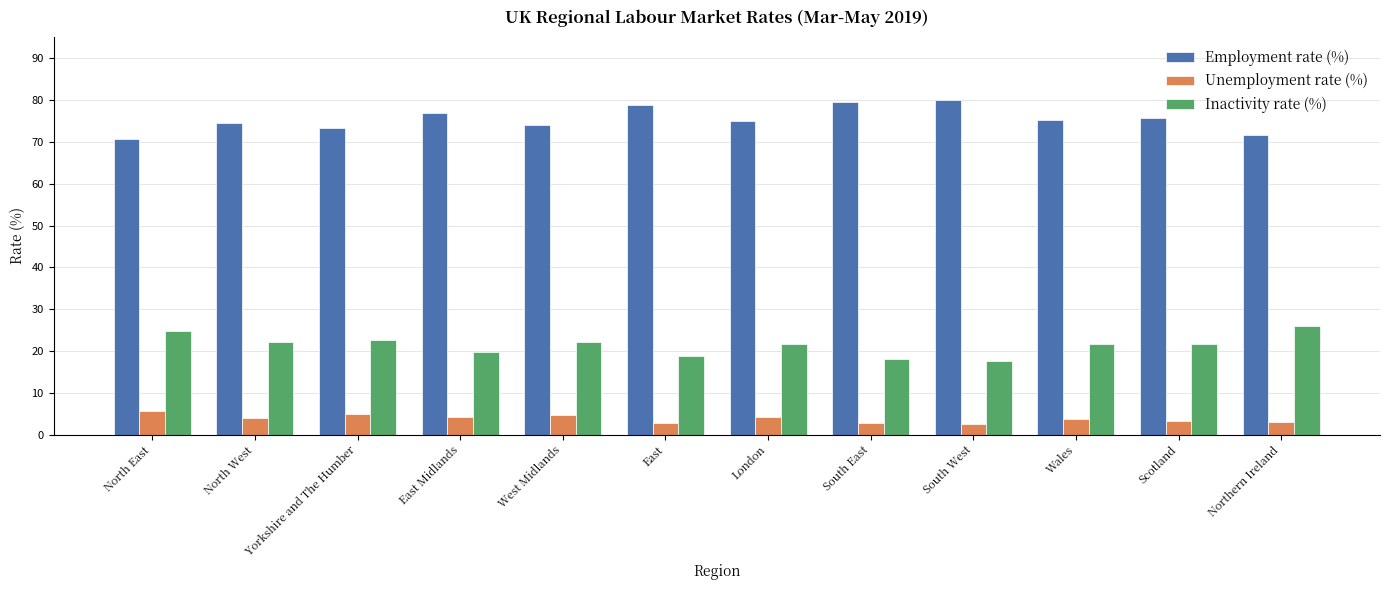

What is the difference between the maximum and minimum values in the Inactivity rate (%) series?

8.2